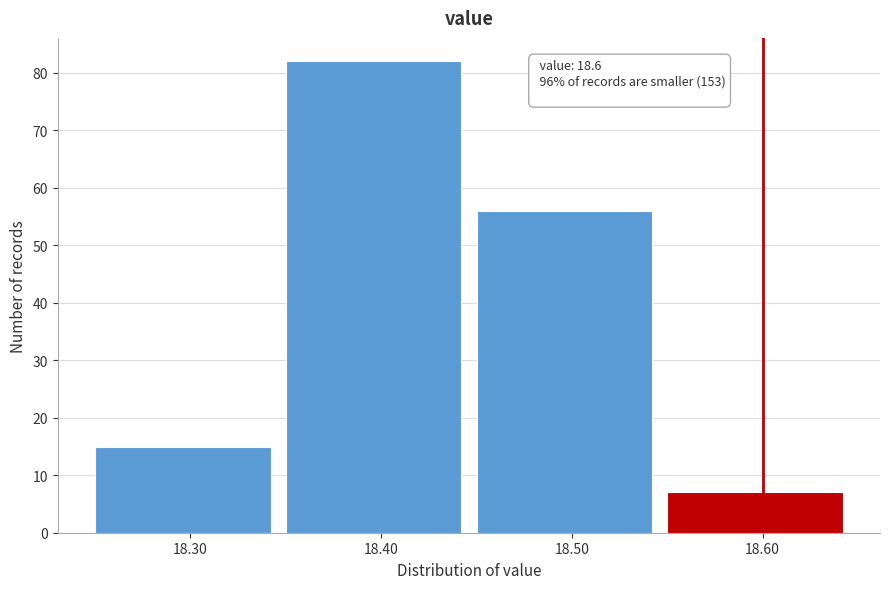

Which range on the x-axis has the tallest bar?

18.35 to 18.45